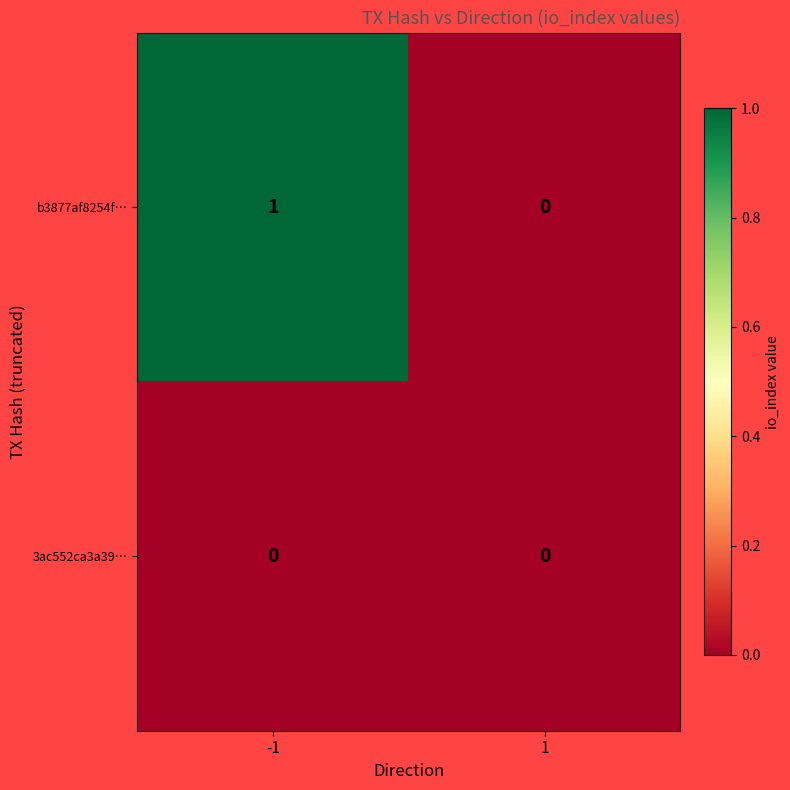

Reading right to left, extract all data points from this chart.

b3877af8254f…: 0	1
3ac552ca3a39…: 0	0